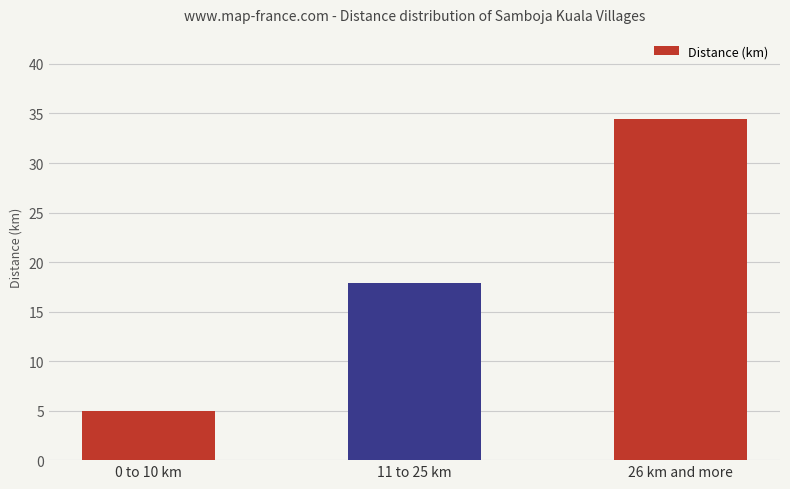

What is the change in value from 0 to 10 km to 26 km and more?

+29.4